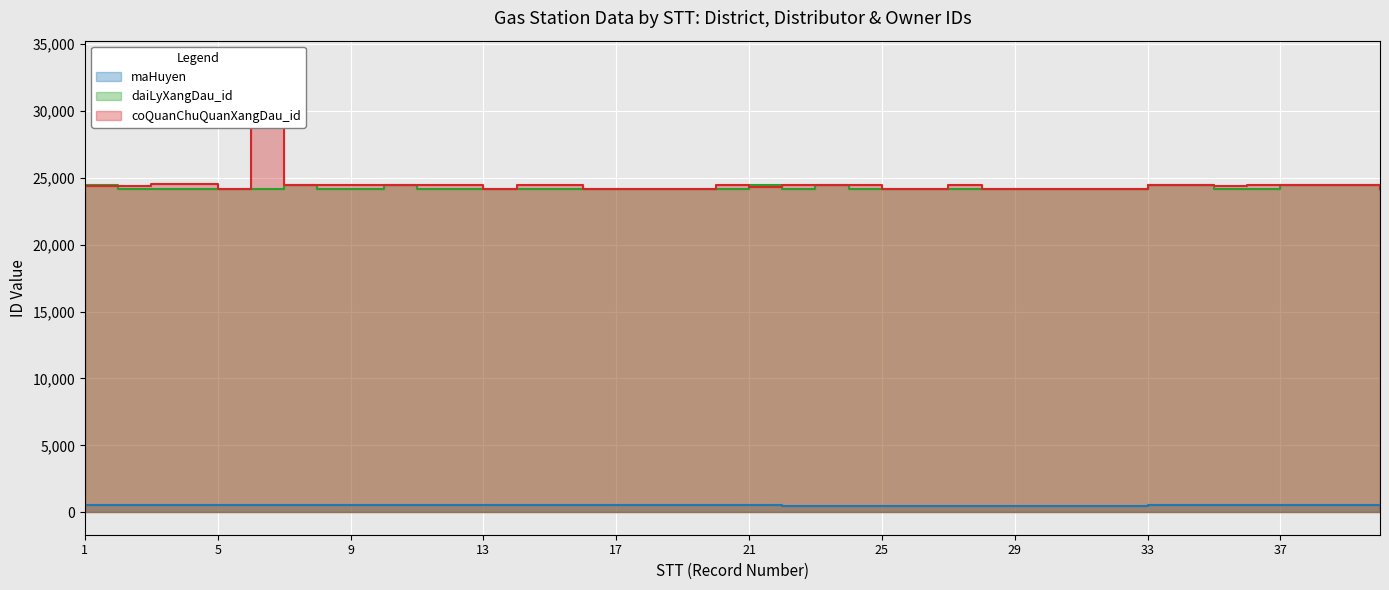

What is the value of the daiLyXangDau_id point at the 38th from the left?

24438